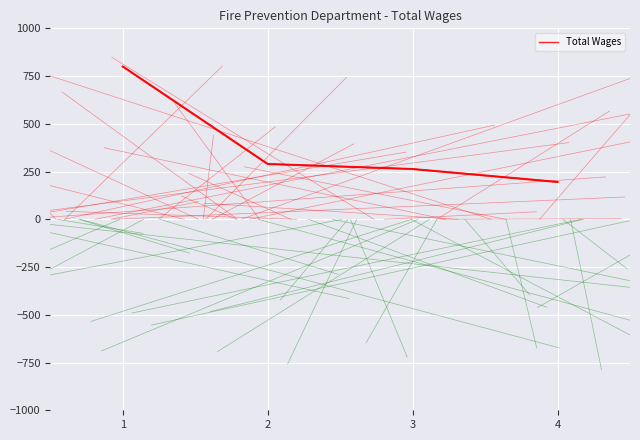

Read the value at 3.

263.2